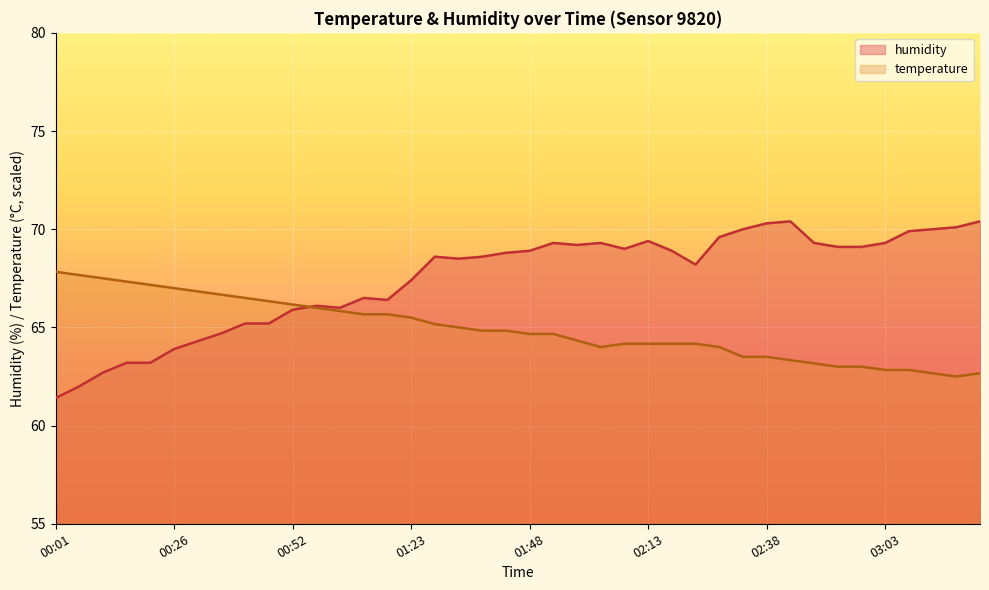

Where does the temperature series first go above 64?

00:01